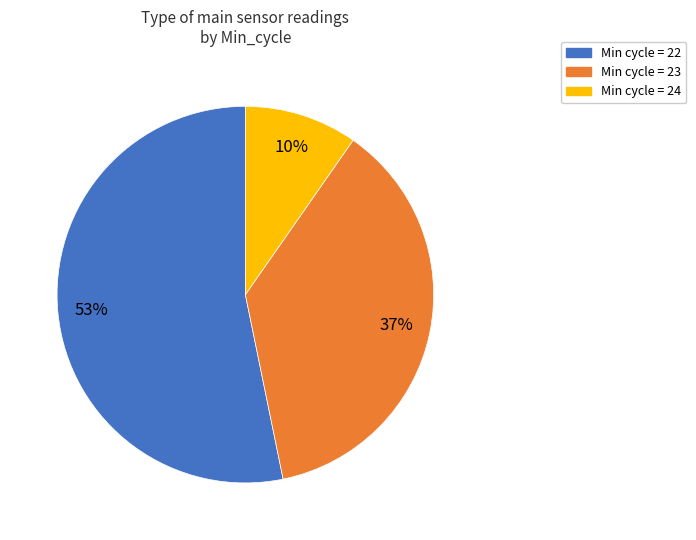

To the nearest percent, what is the average slice percentage?

33%